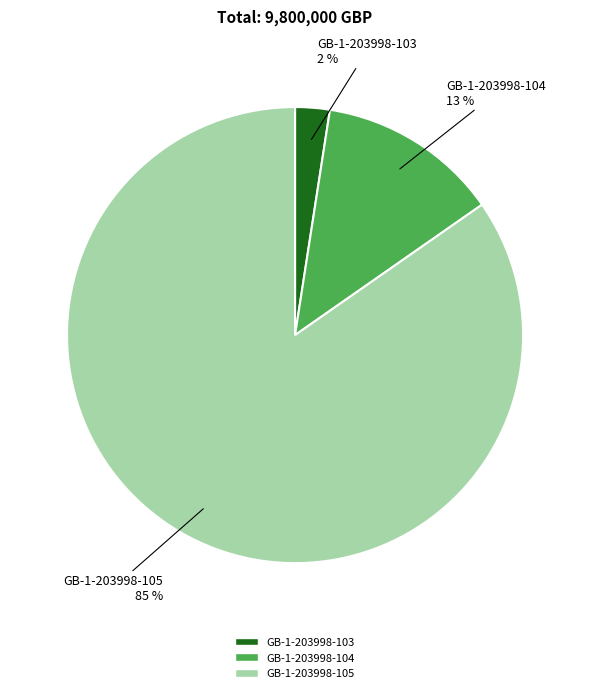

Does any single category account for the majority?

Yes